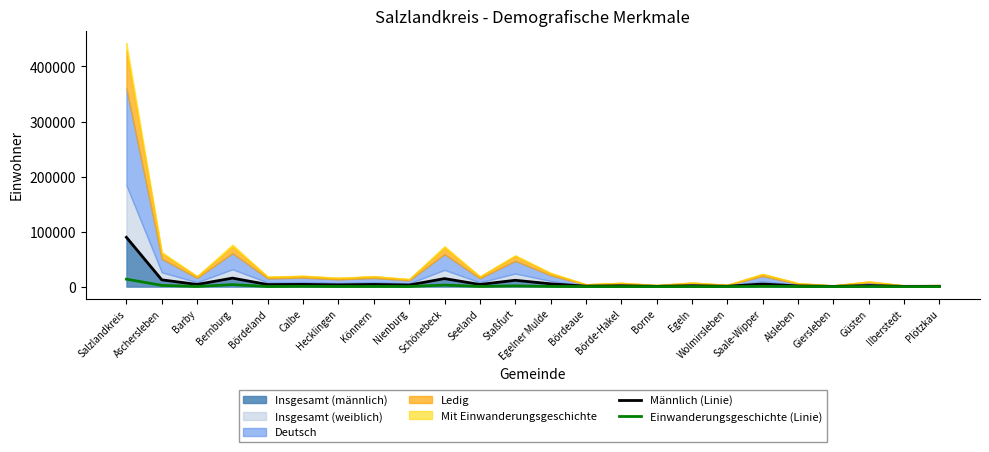

True or false: Männlich (Linie) and Einwanderungsgeschichte (Linie) intersect in this chart.

False